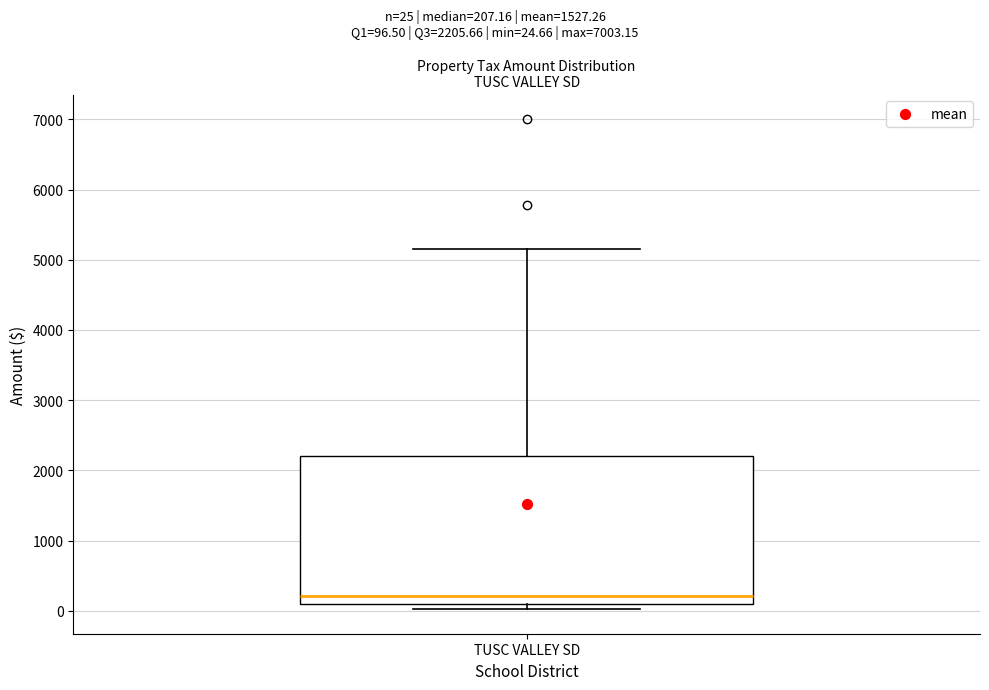

Read this box plot against the y-axis: the position of the median line, the range covered by the box, and the ends of both whiskers. The values are not printed on the chart, so give them approximately, as read against the axis.

median 200, box 100 to 2200, whiskers 0 to 5200